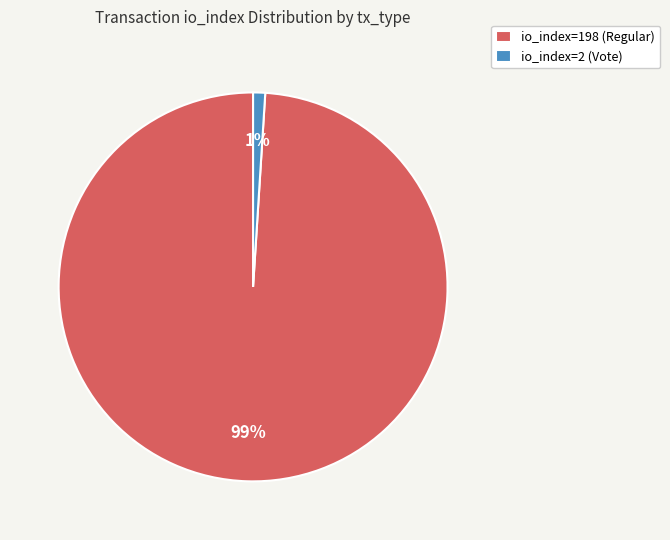

To the nearest percent, what is the difference between the io_index=198 (Regular) and io_index=2 (Vote) slice percentages?

98%